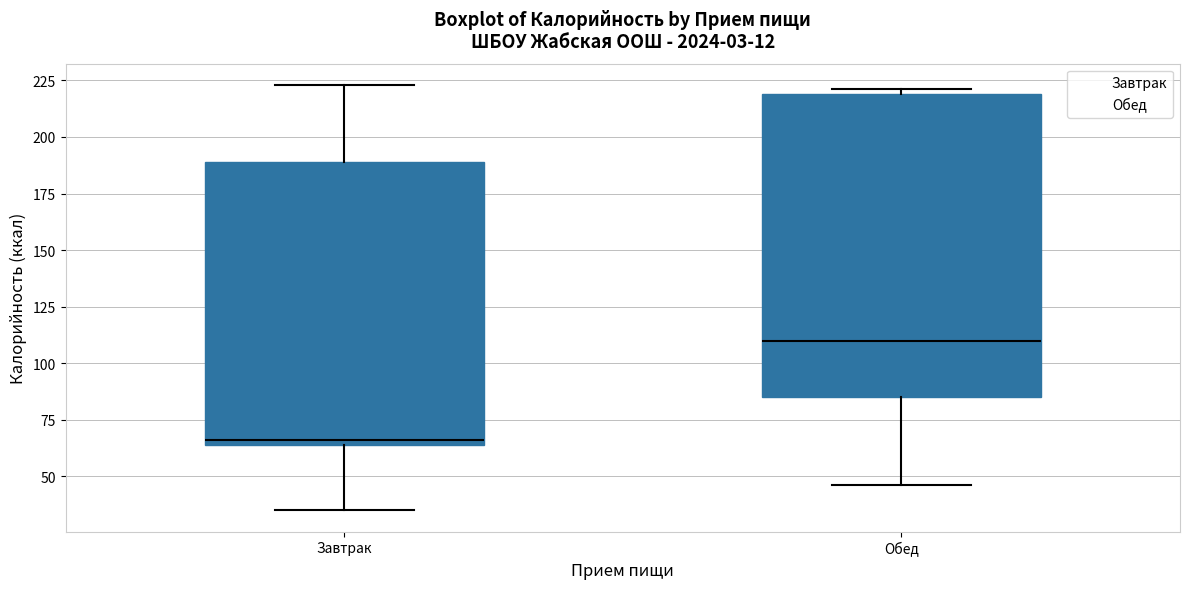

Which box is the tallest, from its lower edge to its upper edge?

Обед